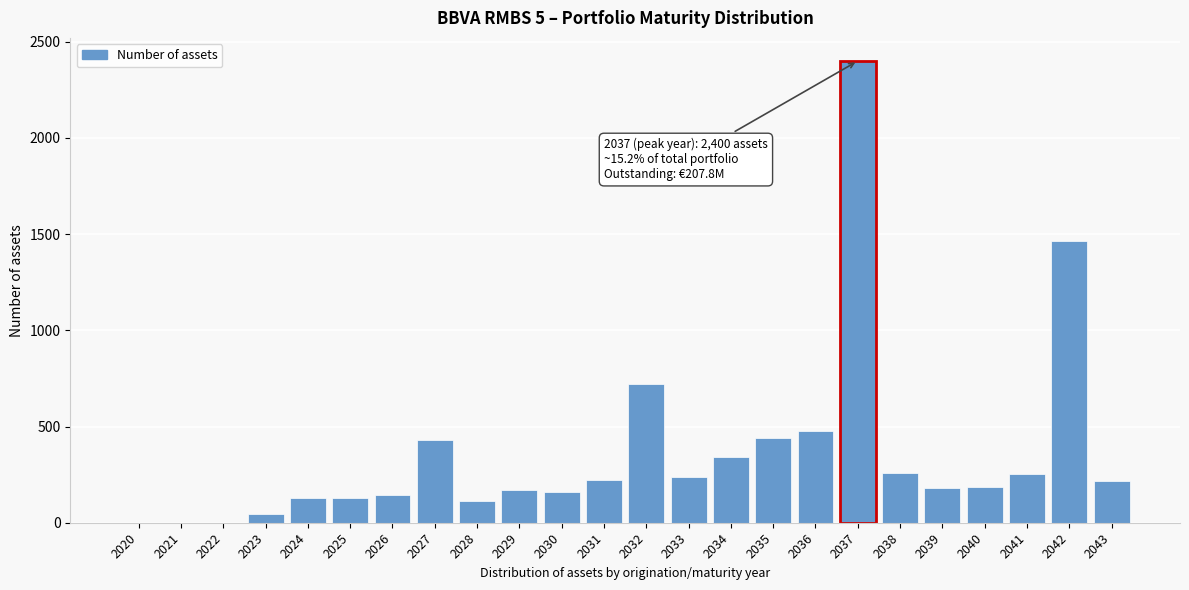

Read the value at 2035.

438